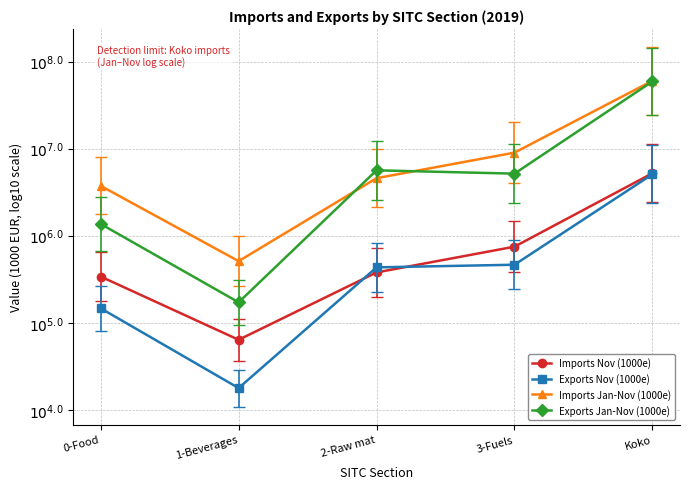

Does the chart have visible grid lines?

Yes